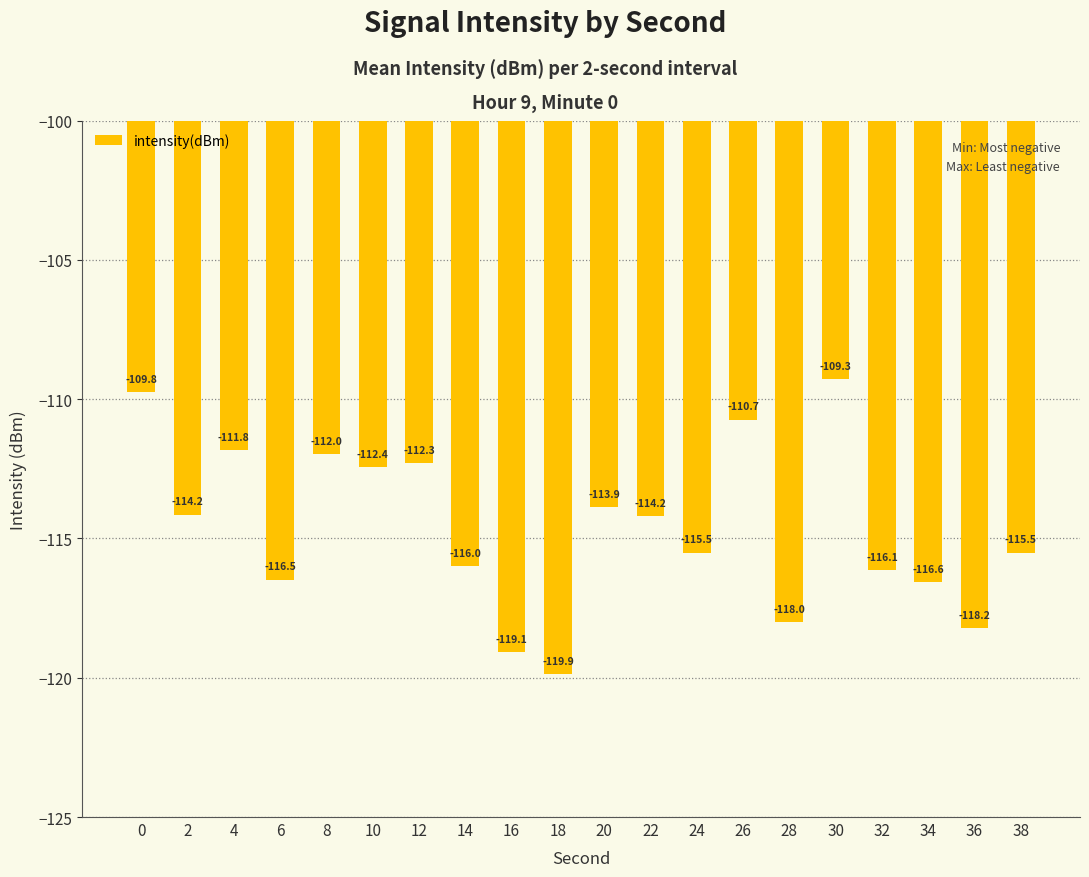

What is the smallest value displayed?

-119.9